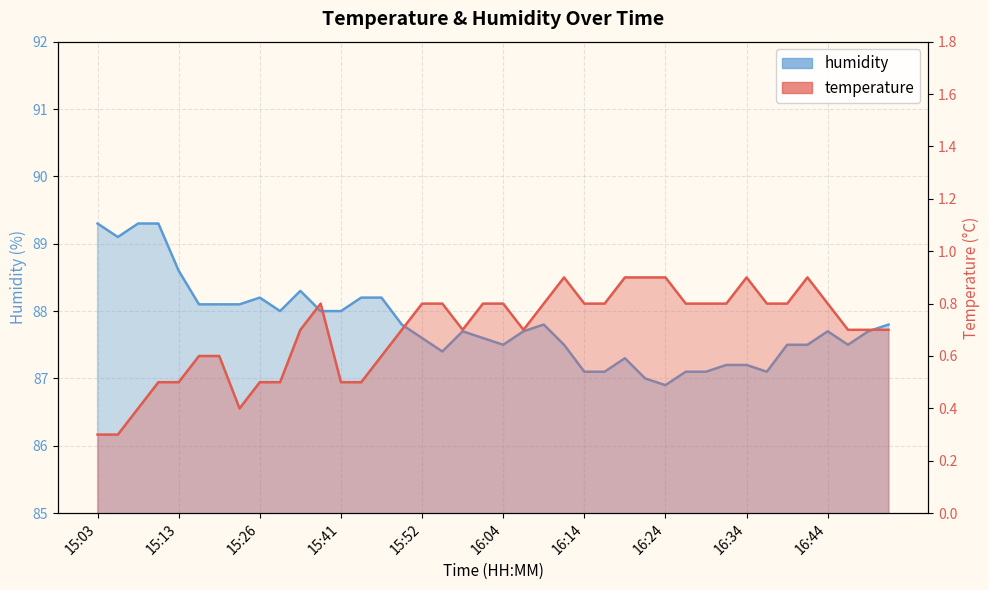

Which series has the largest total across all categories?

humidity